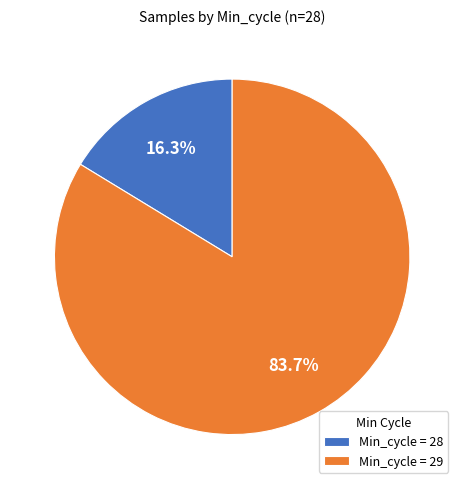

Which slice is the largest?

Min_cycle = 29